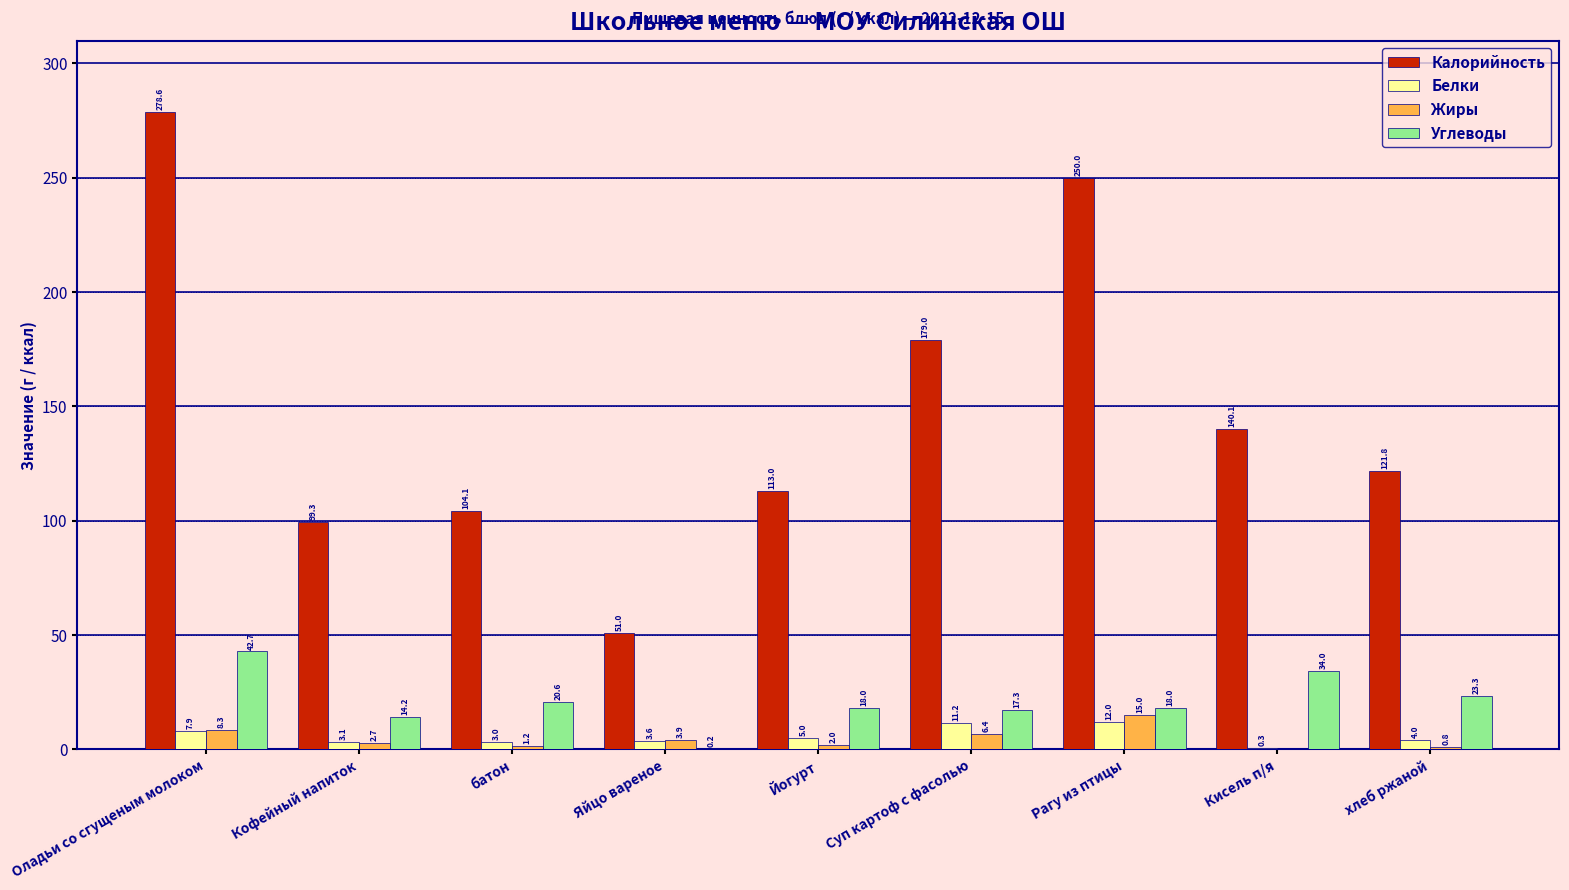

What is the greatest value displayed?

278.6